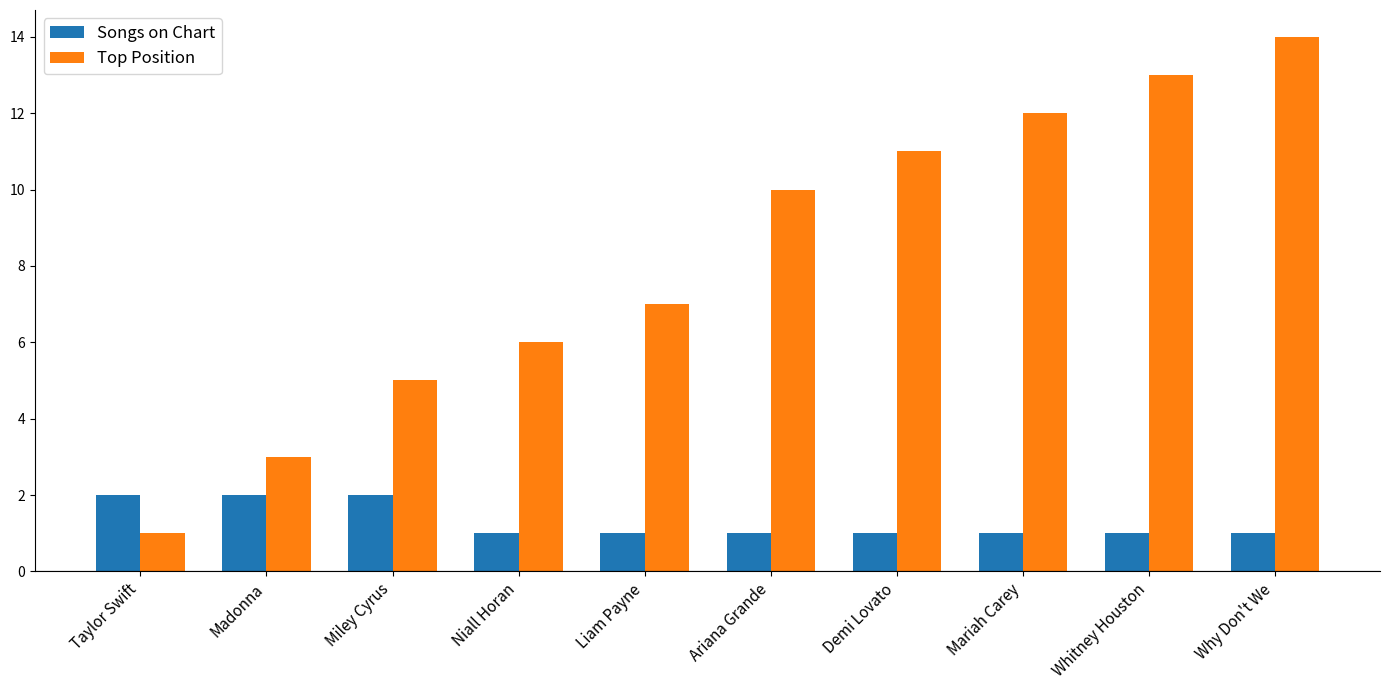

What is the highest value of the Top Position series?

14